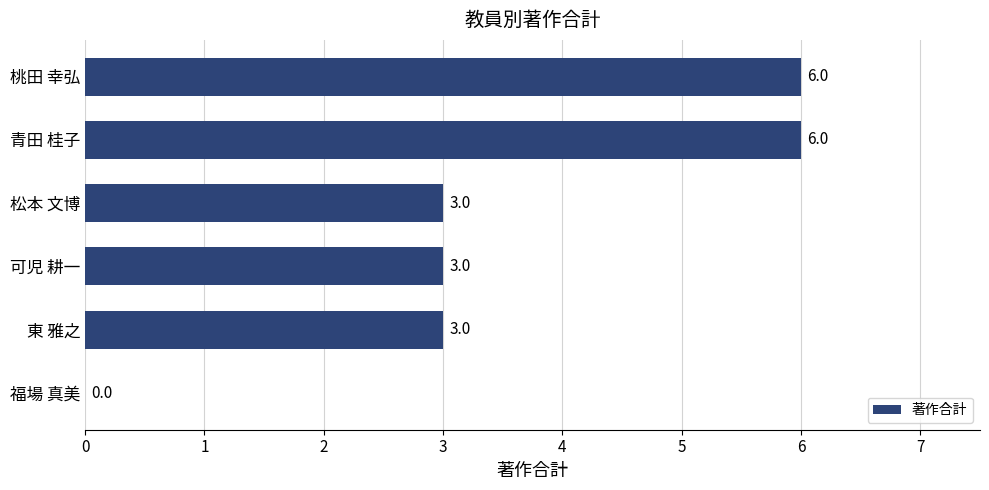

How many values are between 3 and 6?

5